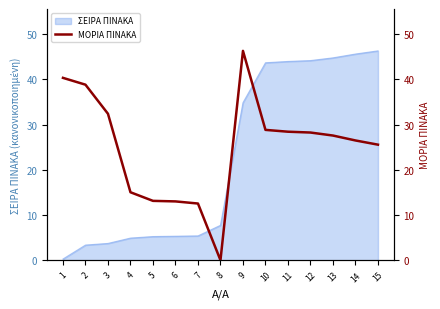

How many interior local valleys (lower than both neighbors) does the data have?

1